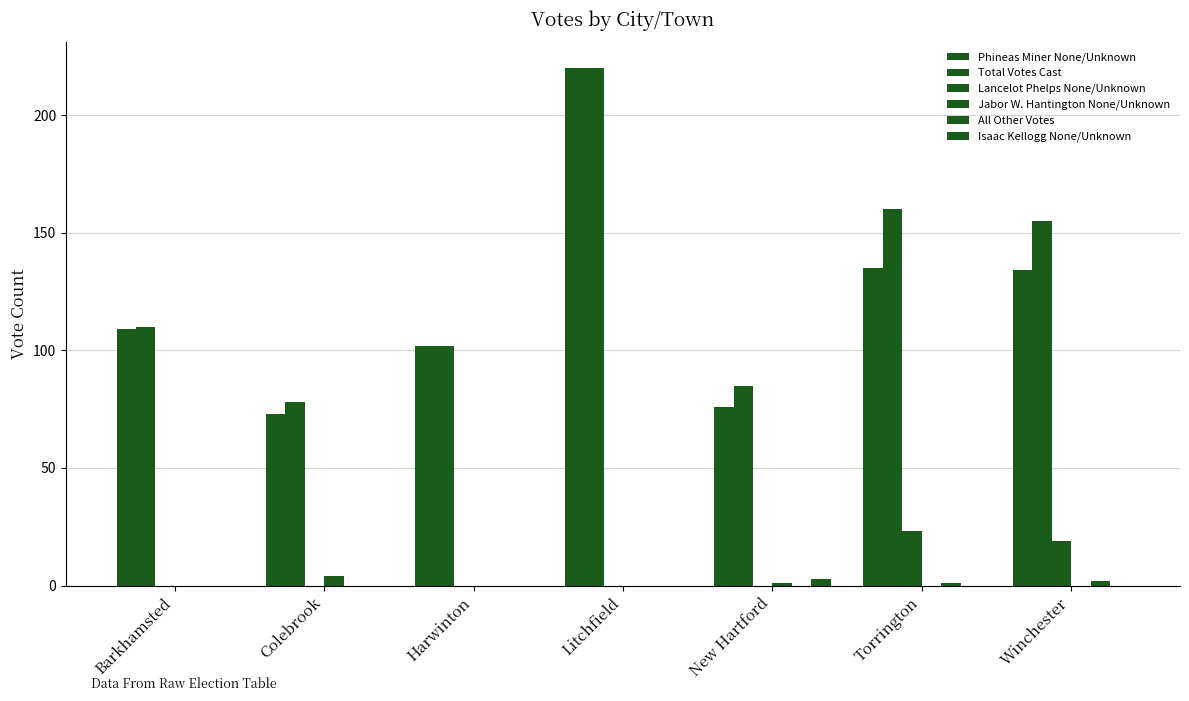

Does the chart contain stacked bars?

No